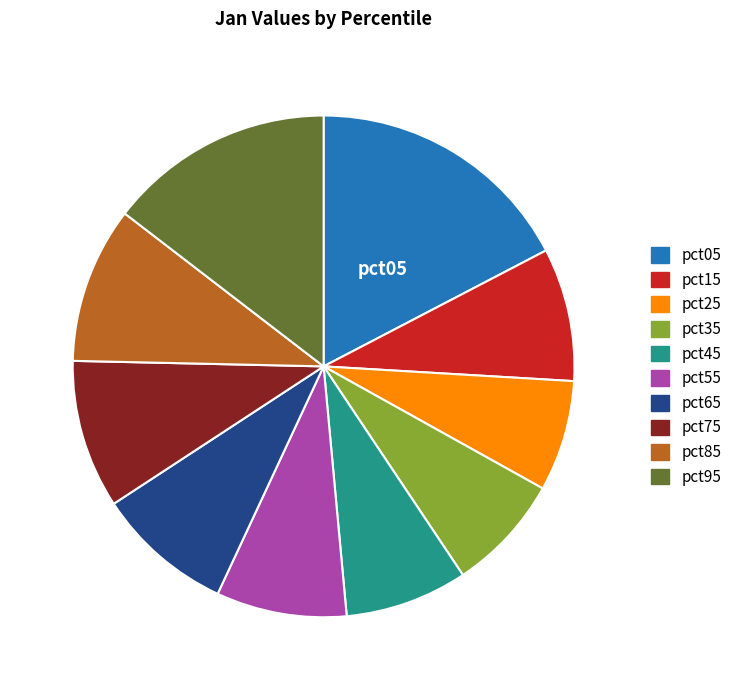

Is the sum of pct95 and pct45 greater than half?

No